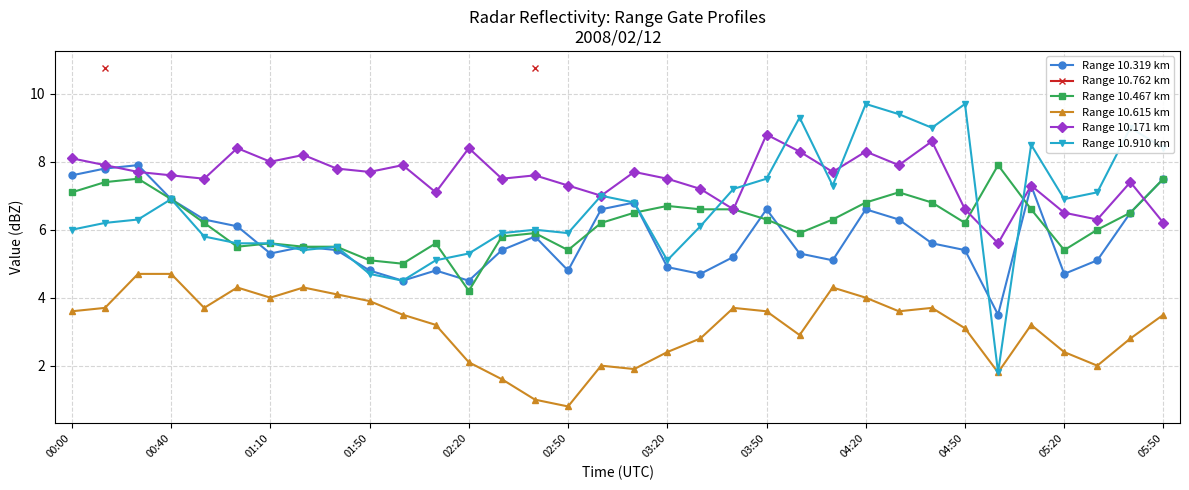

True or false: Range 10.171 km has more than 2 points higher than both neighbors.

True